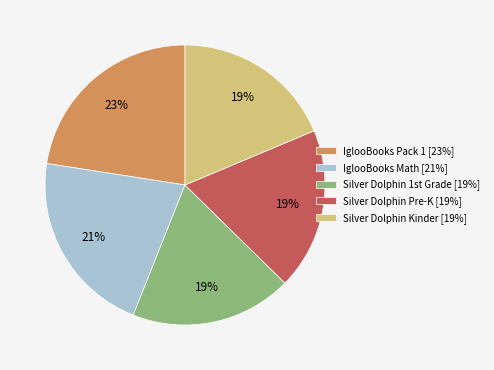

How many segments does this pie chart have?

5